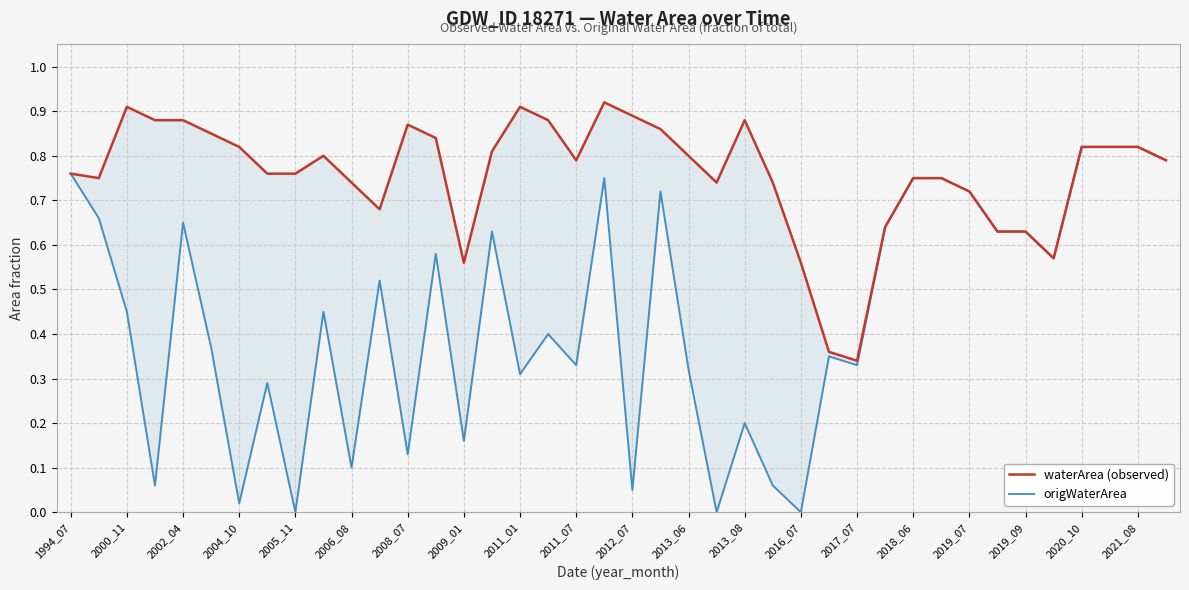

List the series in order of their peak value, highest first.

waterArea (observed), origWaterArea